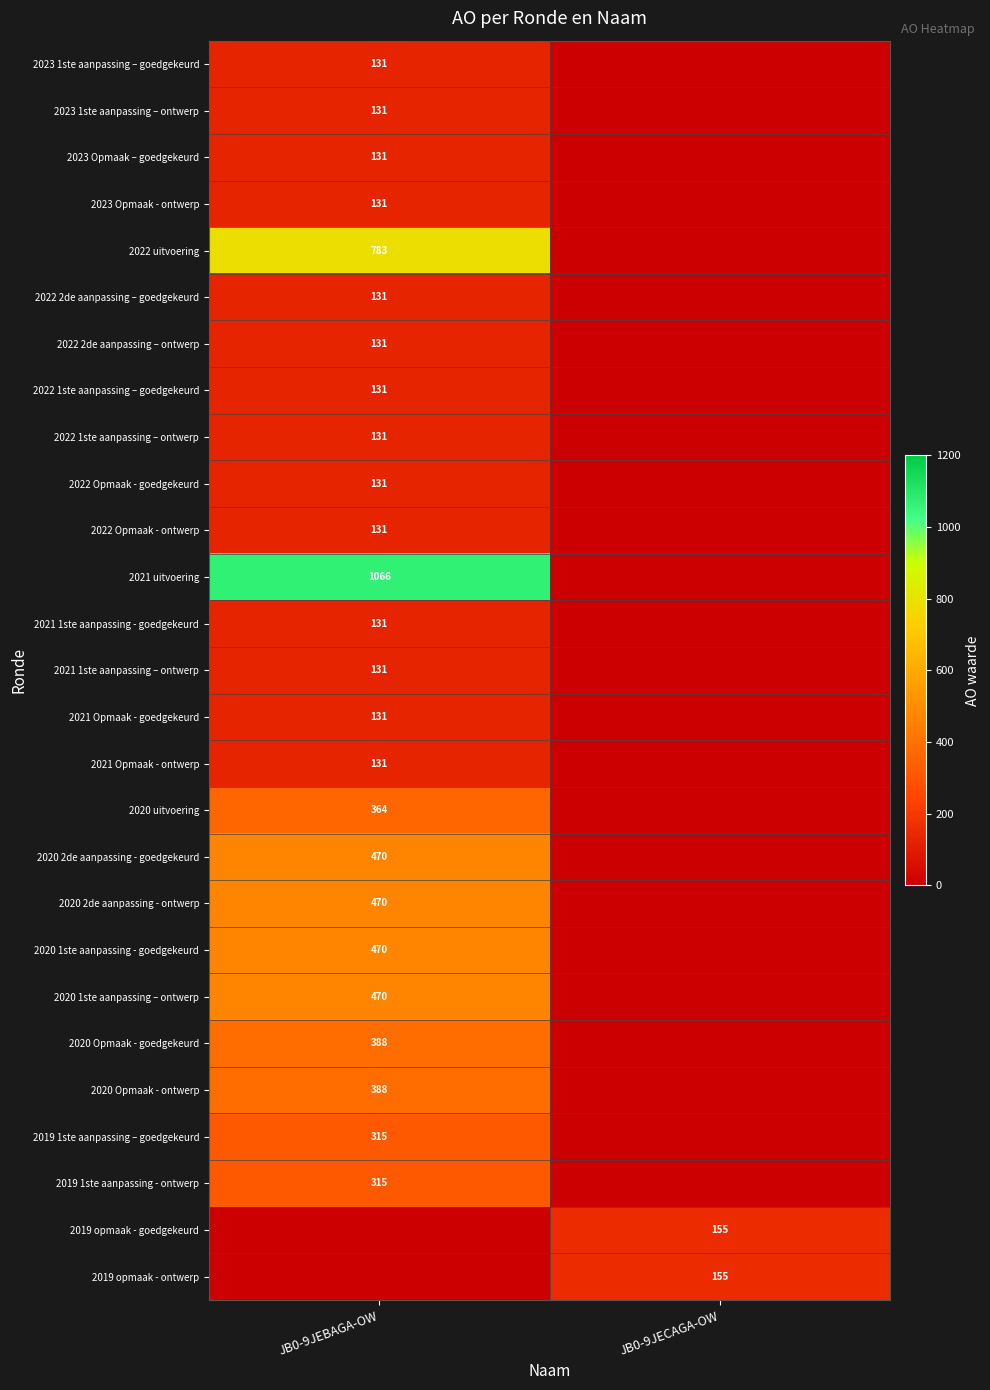

At which category is the sum across all series the highest?

JB0-9JEBAGA-OW